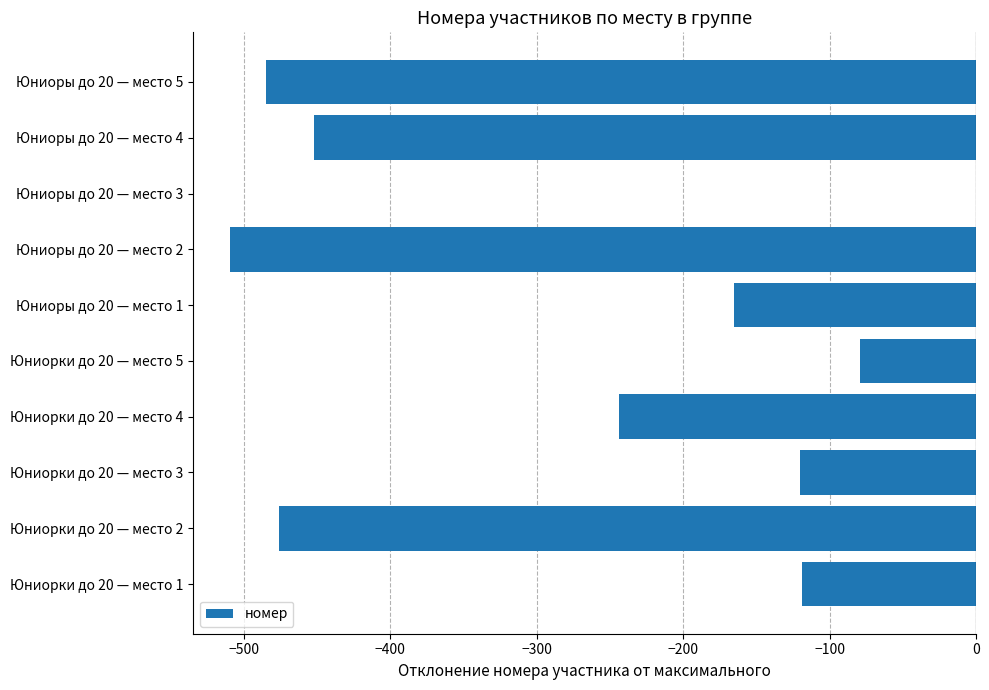

What is the sum of all values?

-2649